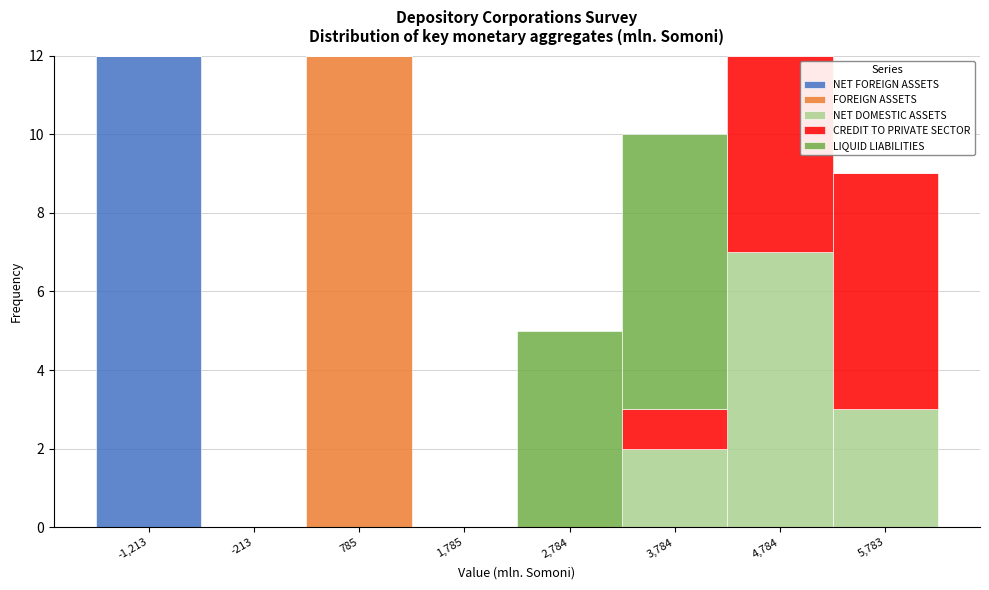

What is the total value across all series at 785?

12